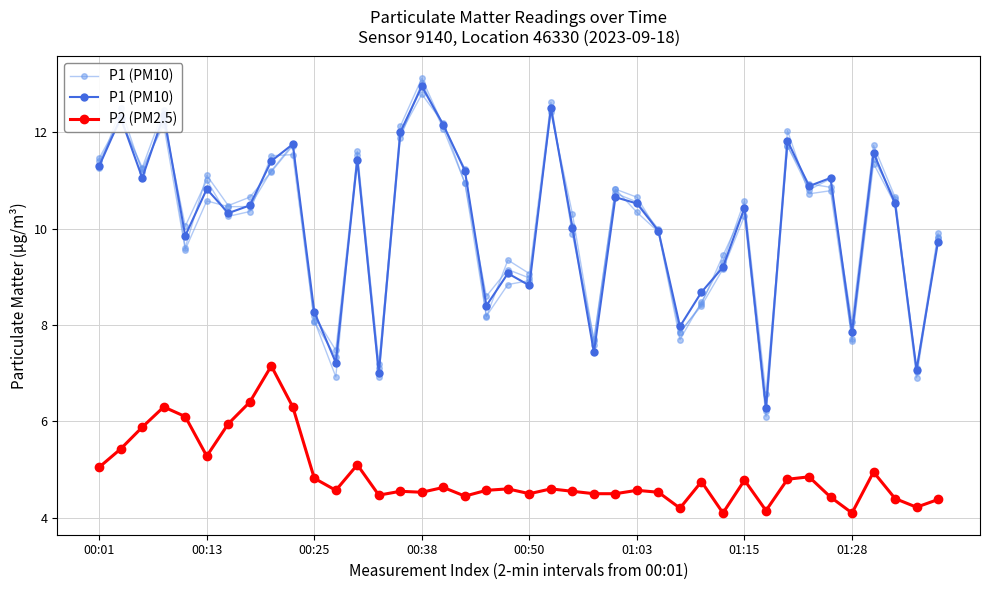

What is the lowest value of the P2 (PM2.5) series?

4.1